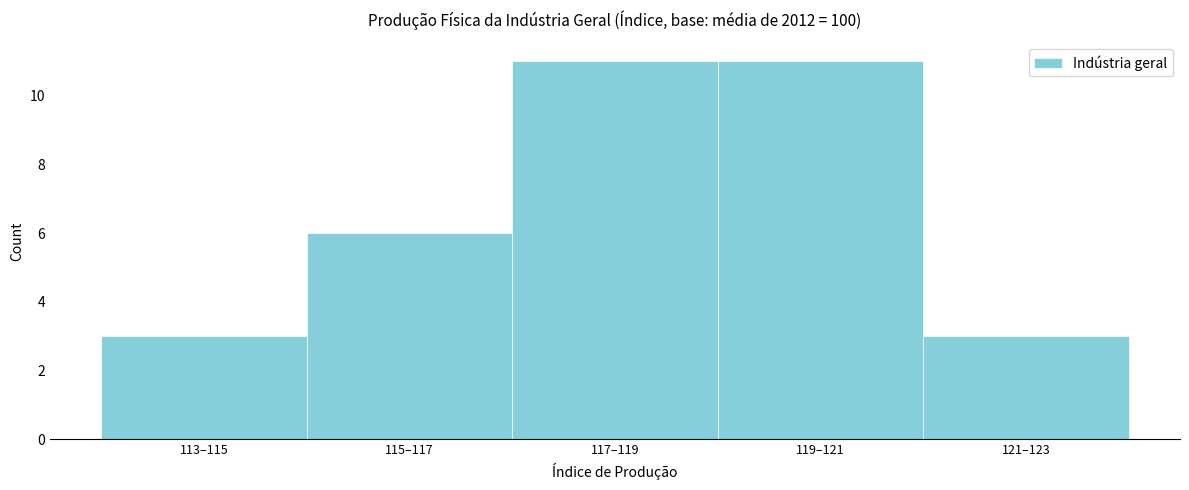

Reading left to right, transcribe all the data shown in this chart.

3	6	11	11	3